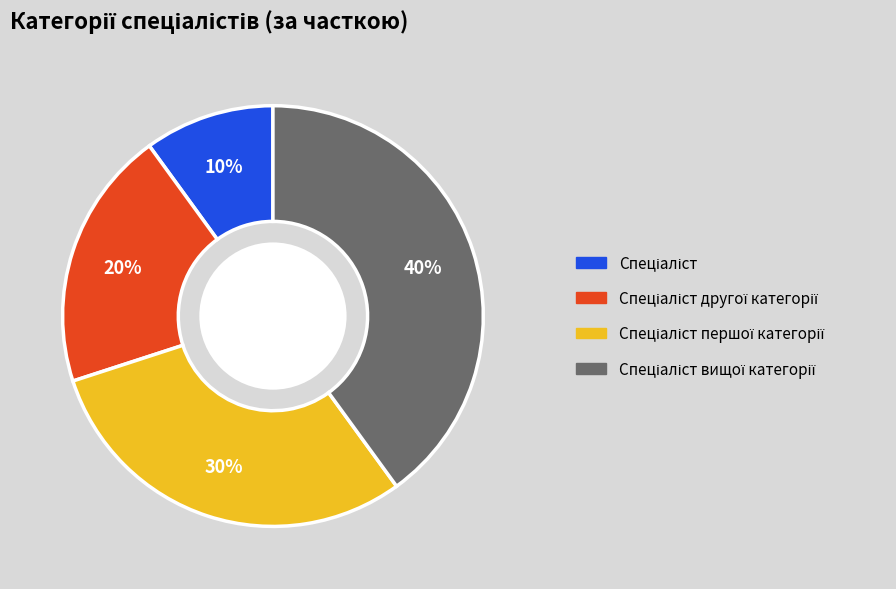

To the nearest percent, what is the difference between the largest and smallest slice percentages?

30%